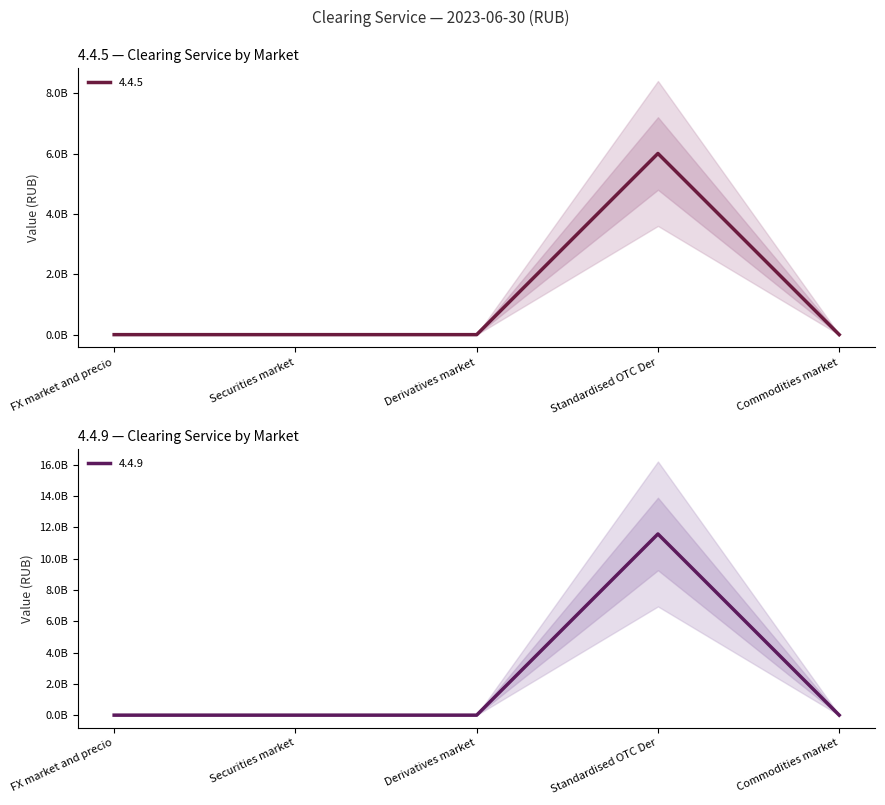

At which category is the sum across all series the highest?

Standardised OTC Der